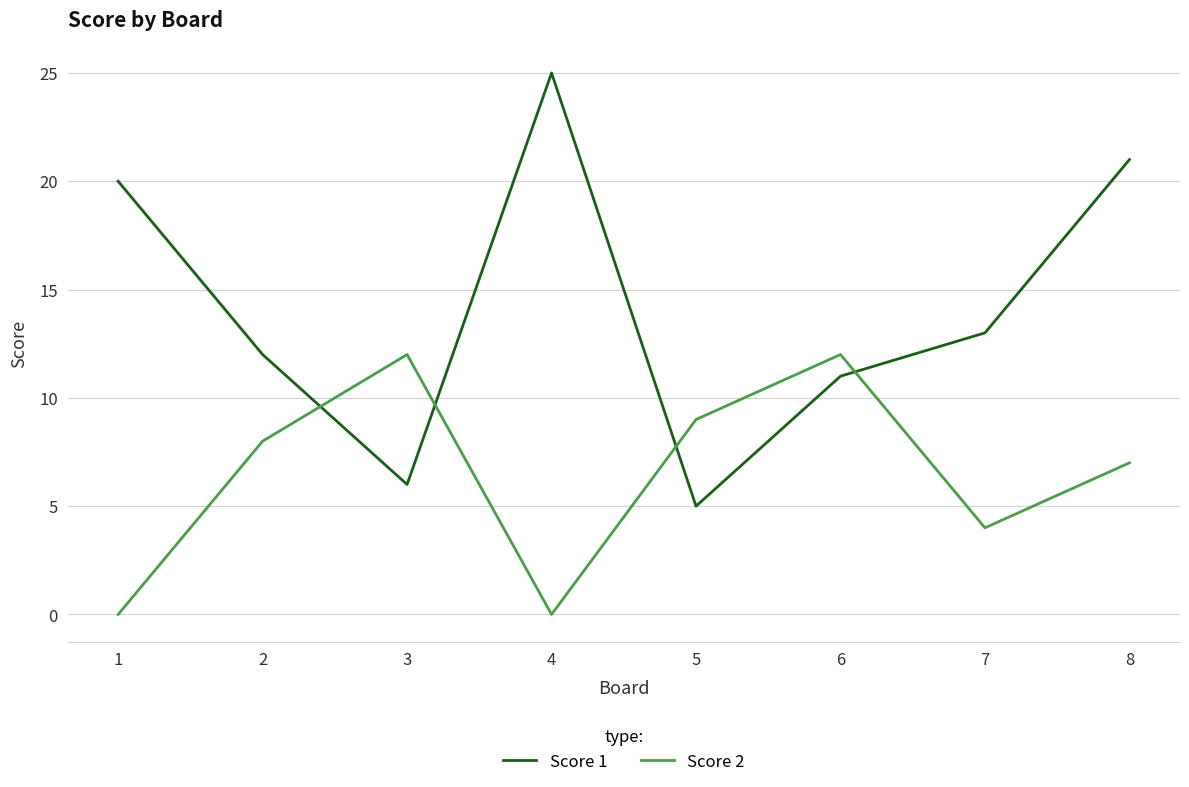

The Score 2 series shows 8 at 1. True or false?

False